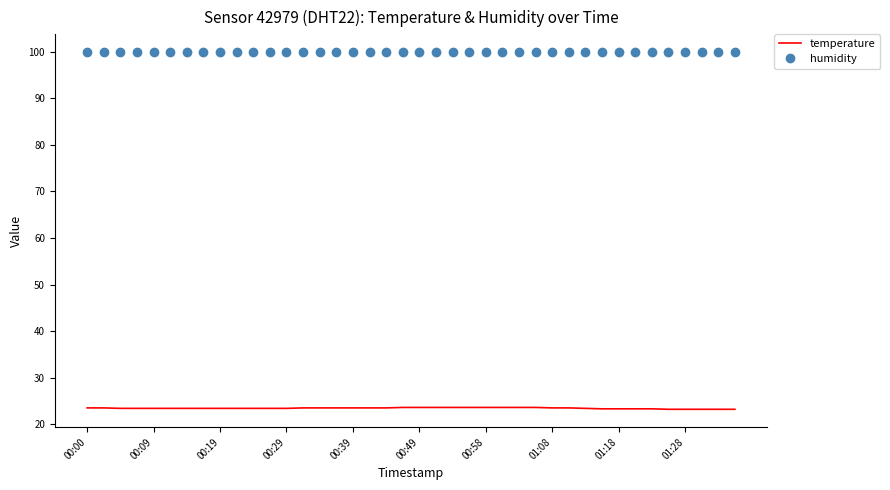

What is the average value of the temperature series?

23.4